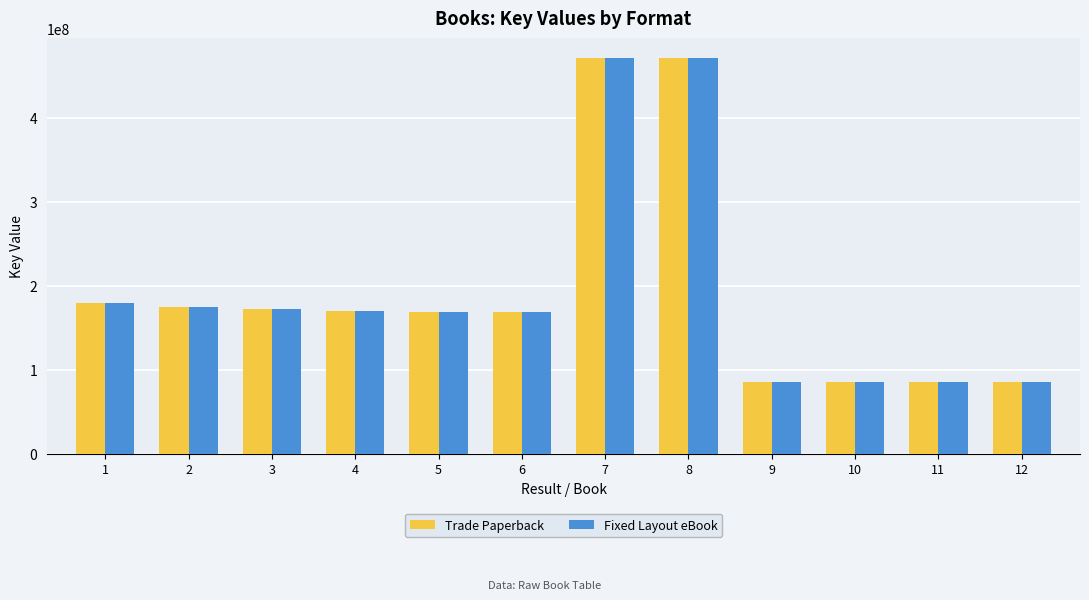

What is the value of the Fixed Layout eBook bar at the 9th from the left?

85754004